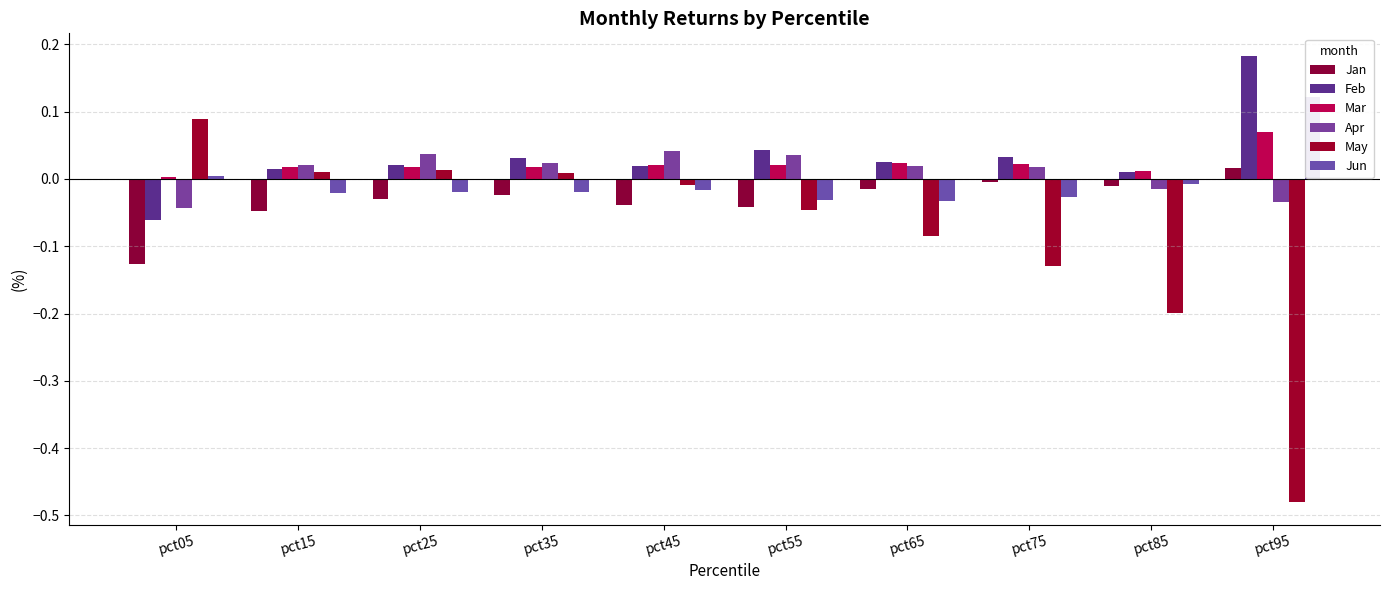

What is the spread (max minus min) of values at pct95?

0.7